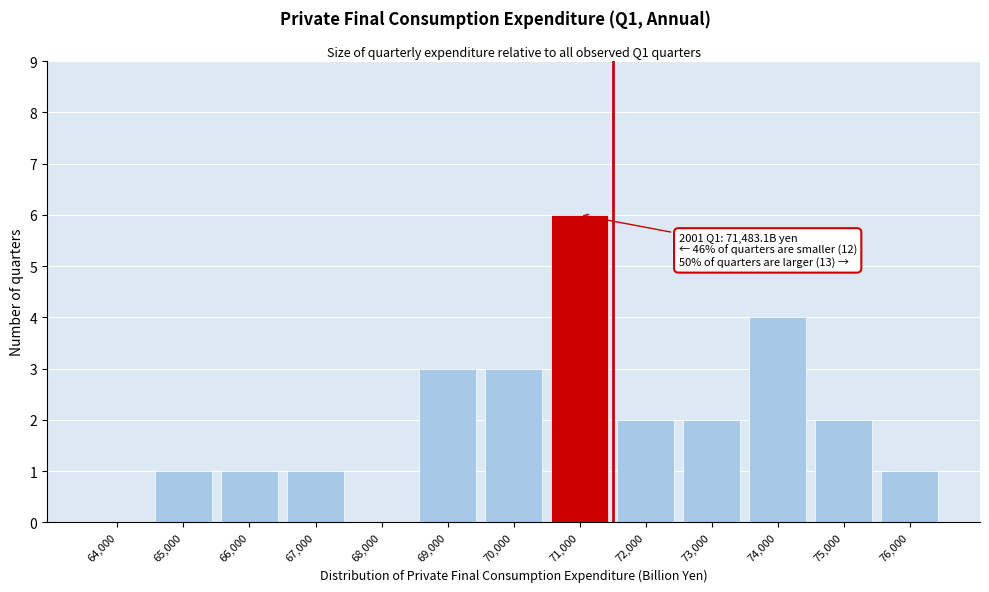

Reading left to right, list all the values displayed in this chart.

64,000=0	65,000=1	66,000=1	67,000=1	68,000=0	69,000=3	70,000=3	71,000=6	72,000=2	73,000=2	74,000=4	75,000=2	76,000=1